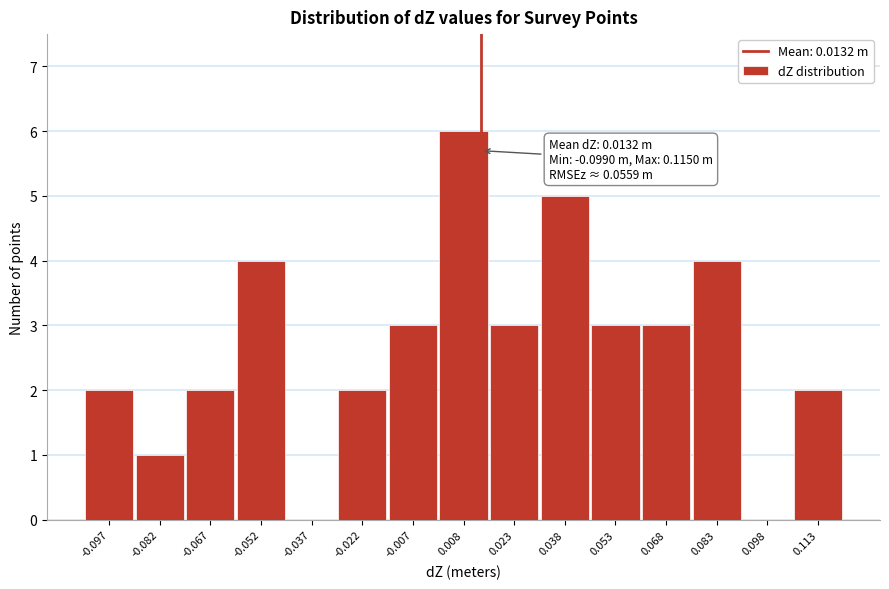

Which range on the x-axis has the tallest bar?

0.000 to 0.016